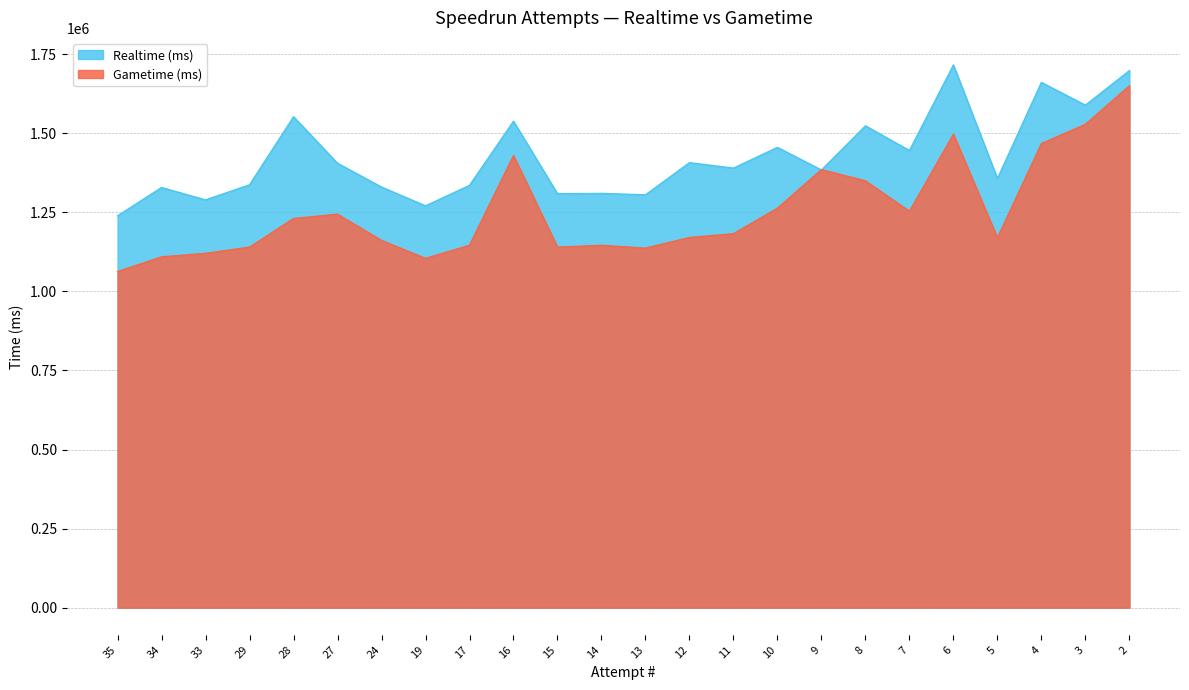

Is the value of Gametime (ms) at 13 greater than the value of Realtime (ms) at 27?

No